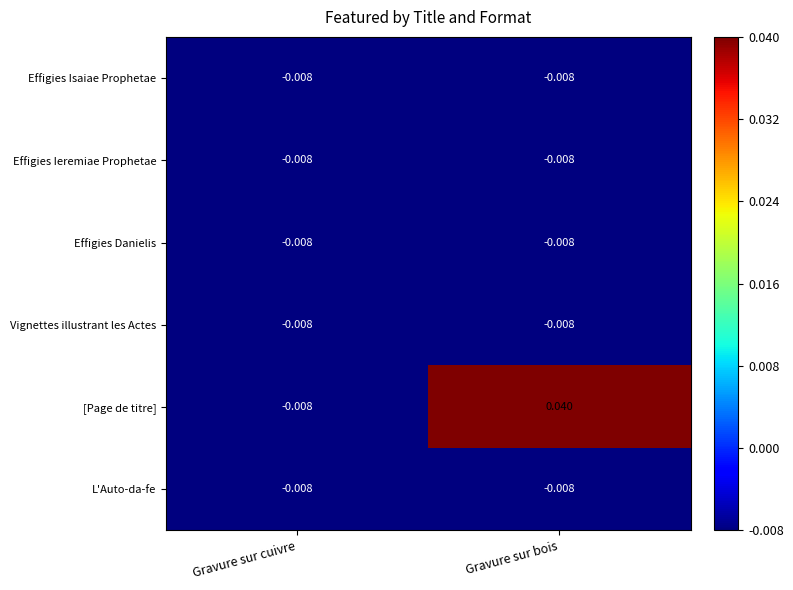

Which category has the highest value across all series?

Gravure sur bois